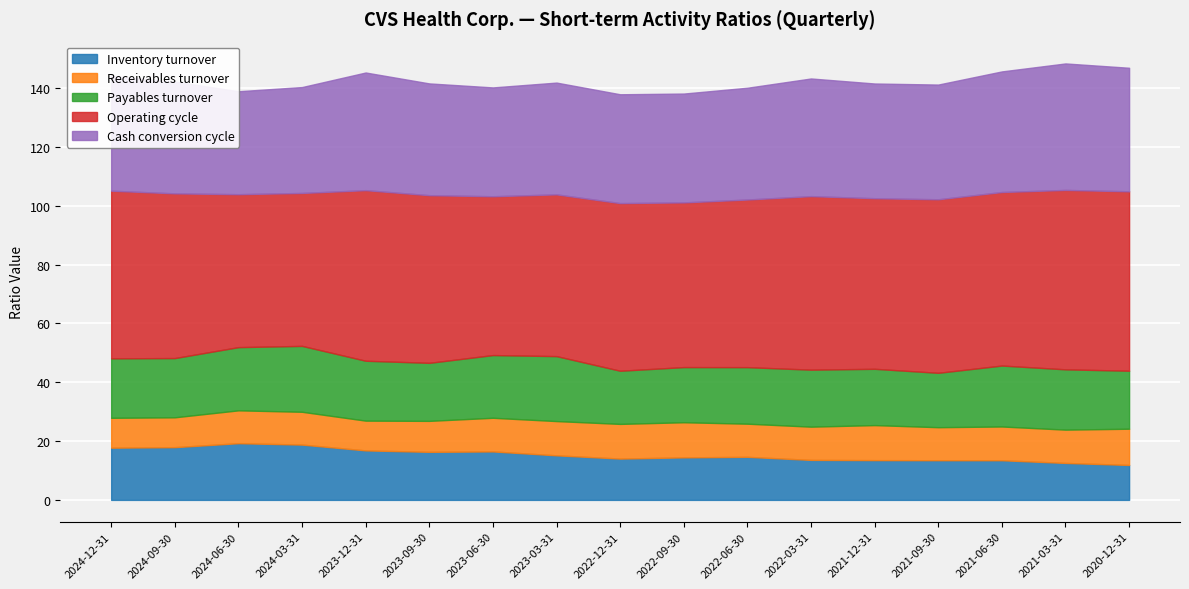

True or false: Operating cycle and Payables turnover intersect in this chart.

False